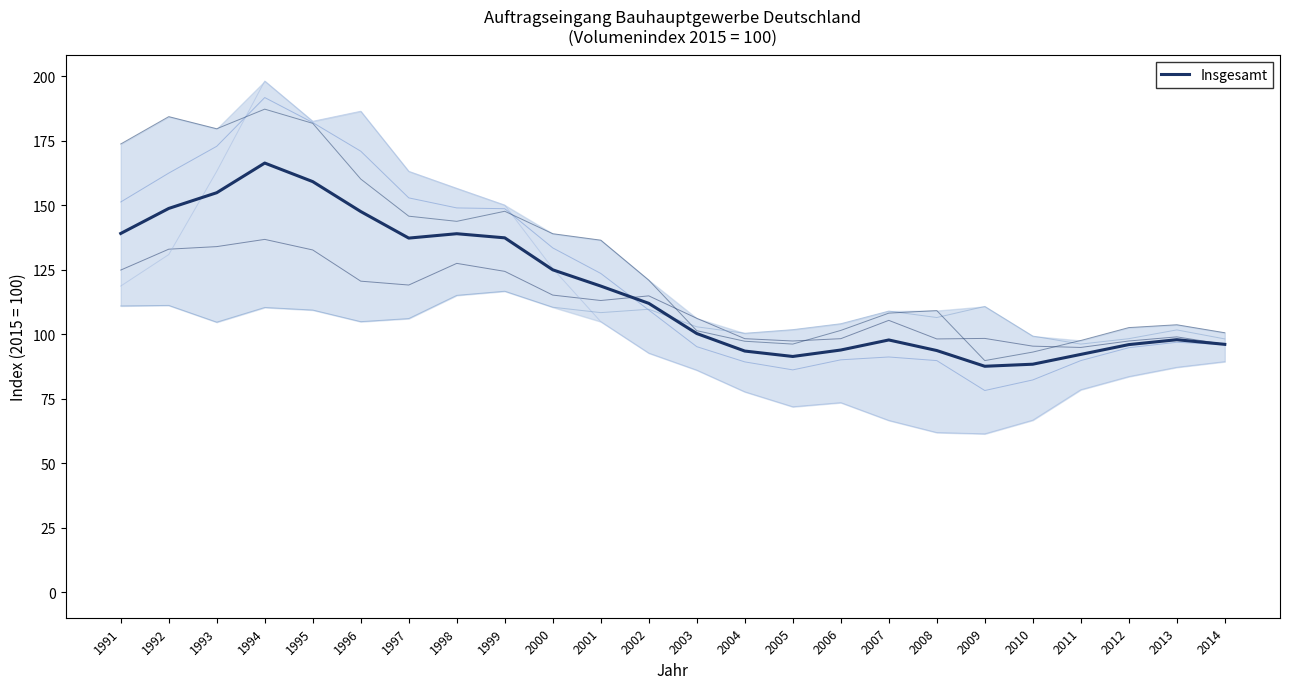

At which label does the data first exceed 112?

1991